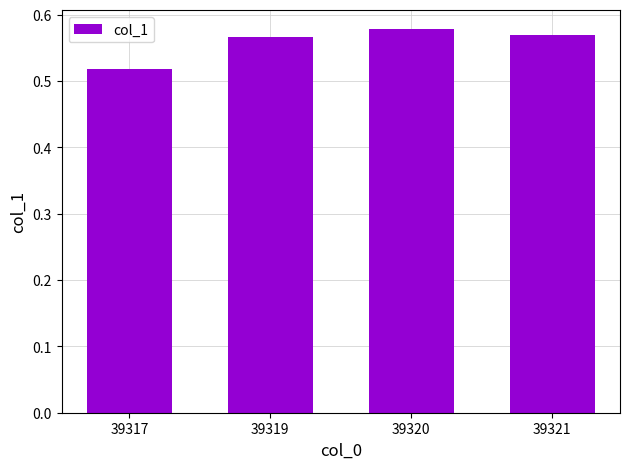

The value at 39317 is 0.7. True or false?

False